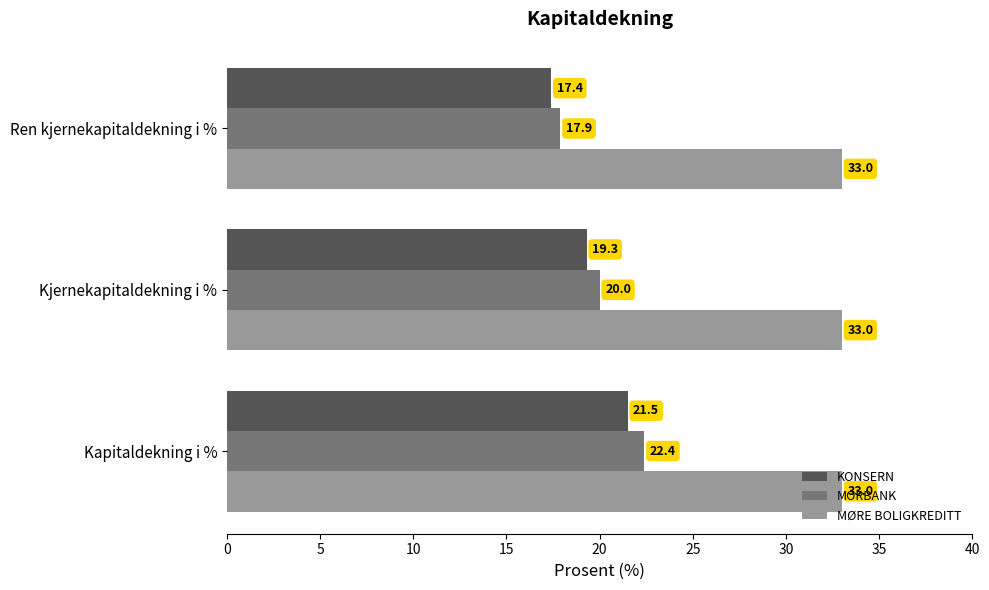

List the series in order of their peak value, lowest first.

KONSERN, MORBANK, MØRE BOLIGKREDITT